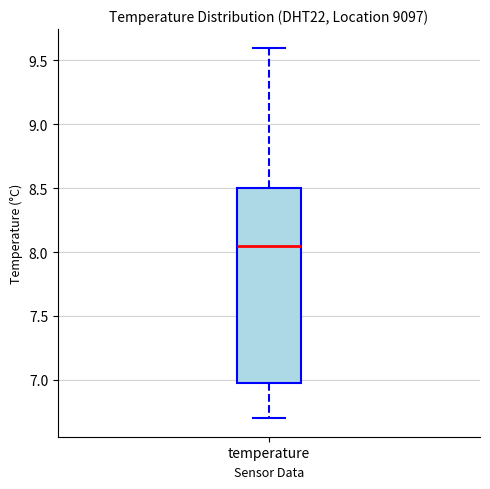

Read this box plot against the y-axis: the position of the median line, the range covered by the box, and the ends of both whiskers. The values are not printed on the chart, so give them approximately, as read against the axis.

median 8.05, box 7.00 to 8.50, whiskers 6.70 to 9.60